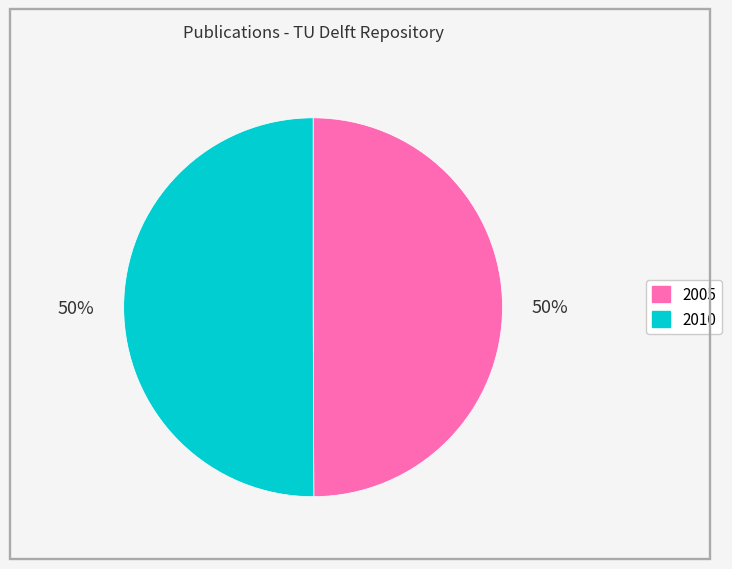

Is it true that 2005 is 62% of the pie?

False